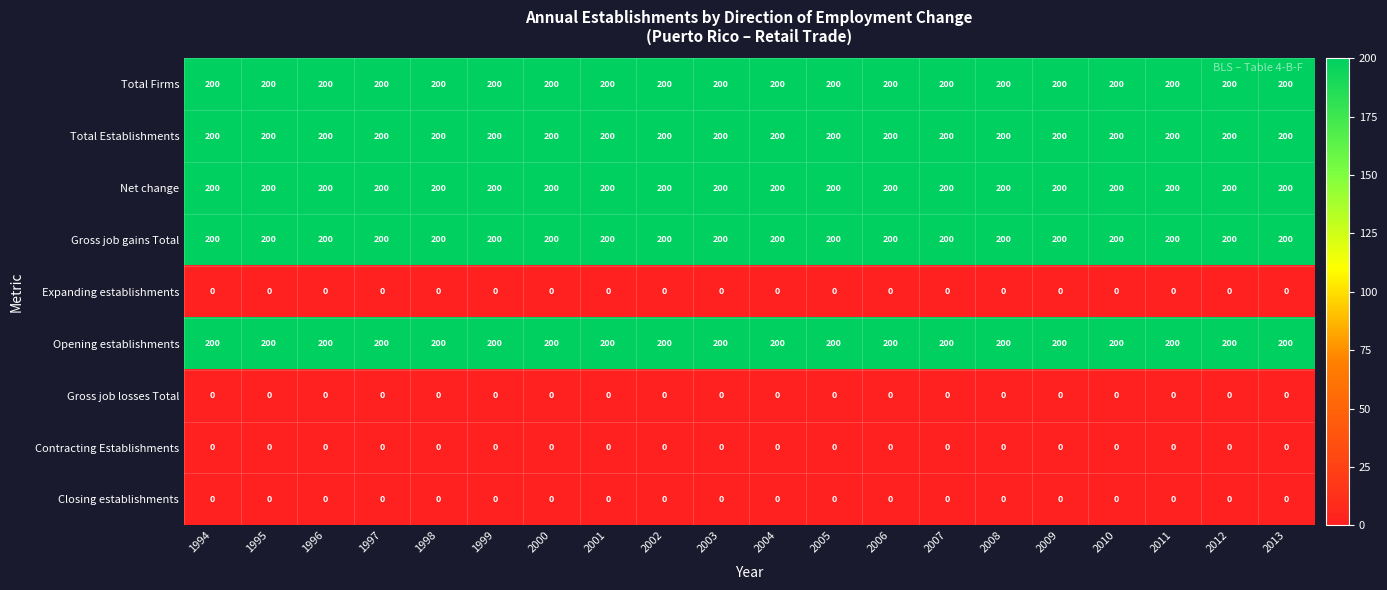

How many distinct data groups are displayed?

9